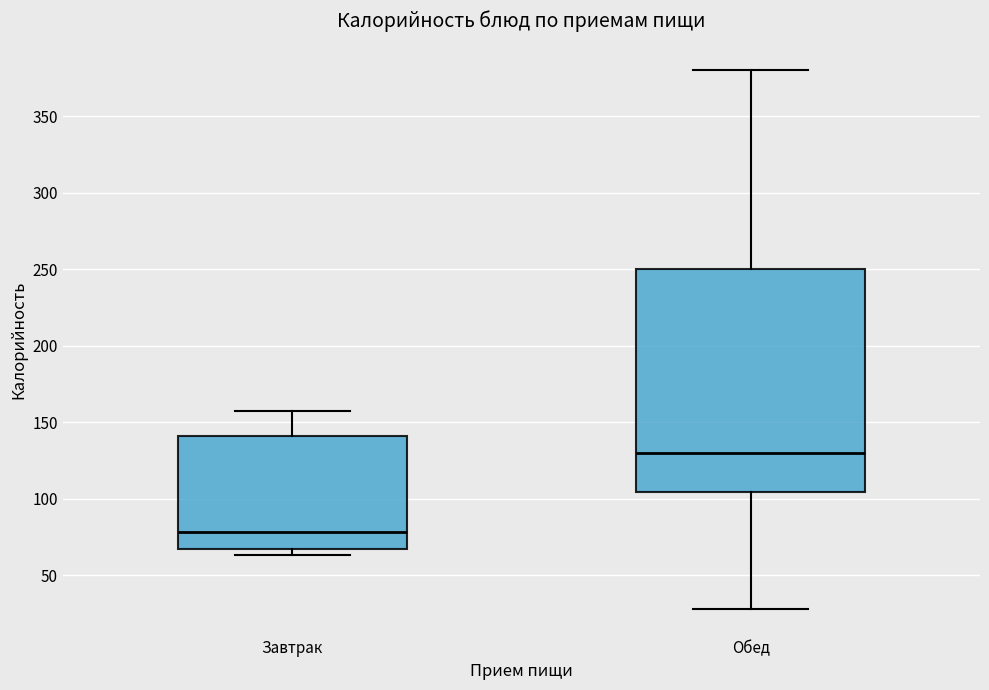

Reading left to right, transcribe this box plot: for each box, give where its median line is, the range the box spans, and where its two whiskers end, as read against the y-axis. The values are not printed on the chart, so give them approximately, as read against the axis.

Завтрак: median 80, box 65 to 140, whiskers 65 (just below the box's lower edge) to 155
Обед: median 130, box 105 to 250, whiskers 30 to 380